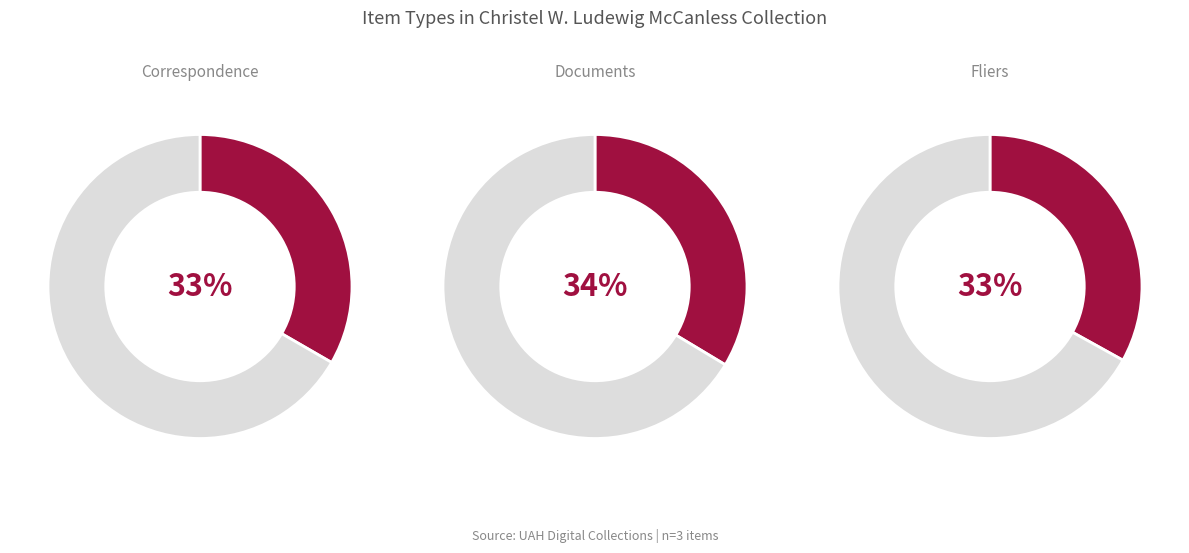

Rank the categories by value from lowest to highest.

Fliers, Correspondence, Documents